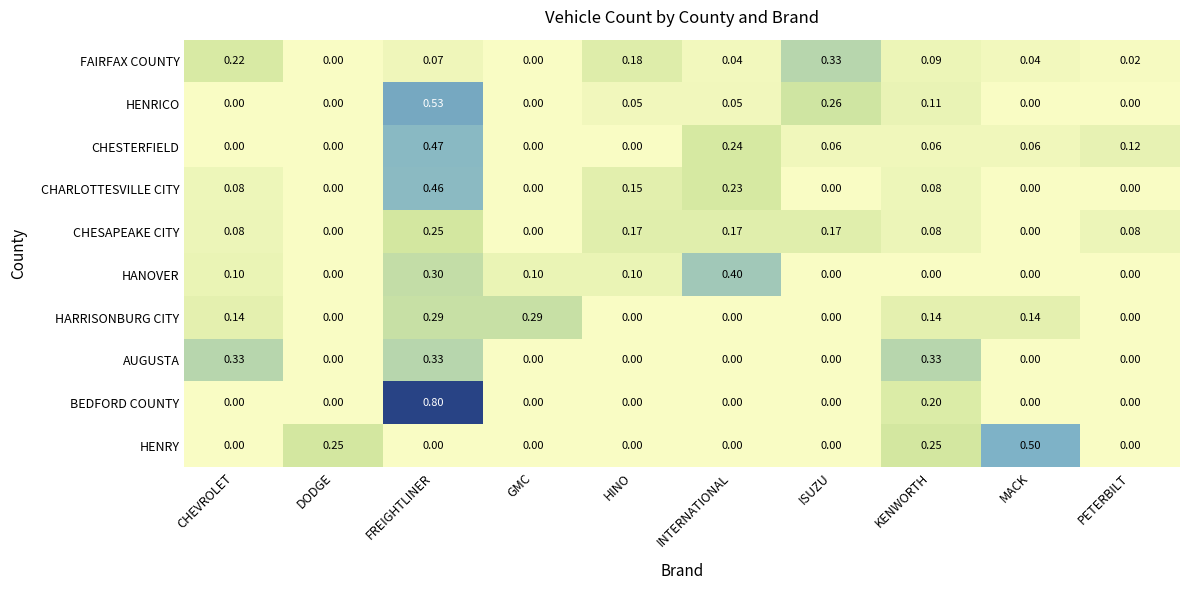

Which label corresponds to the largest value in the chart?

FREIGHTLINER